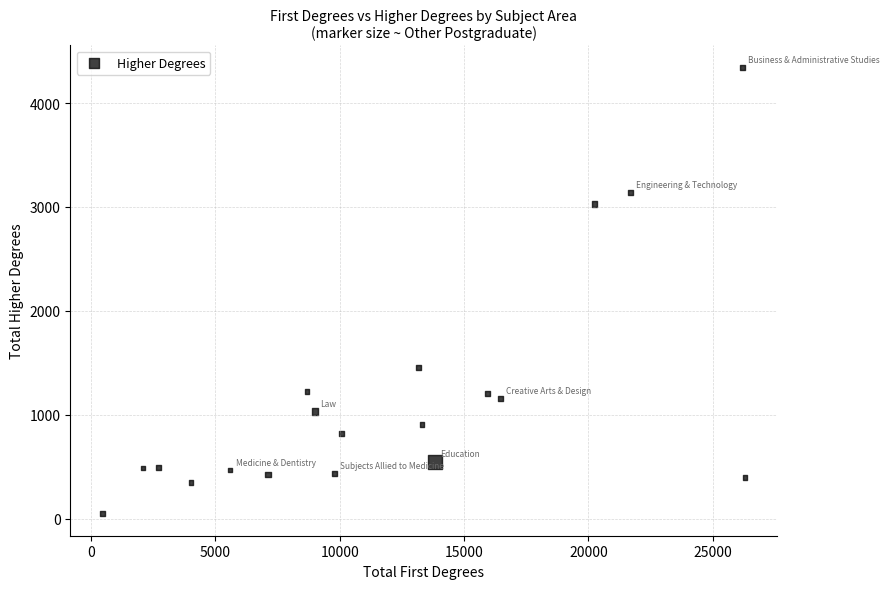

What Y value in the scatter plot is closest to 2194?

1453